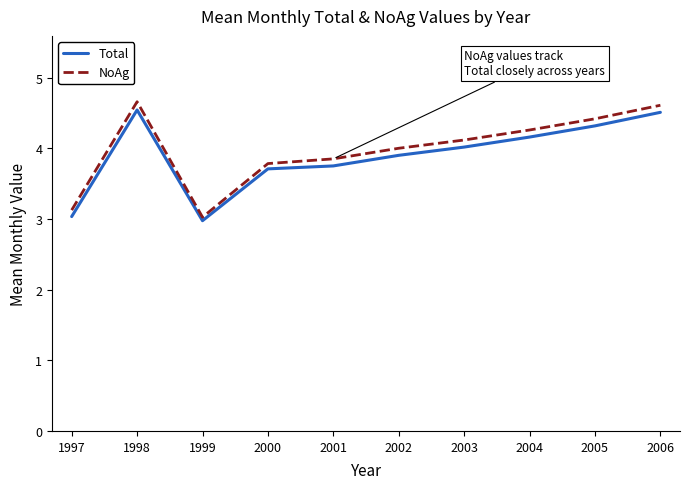

Which series changed the most between 2000 and 2005?

NoAg